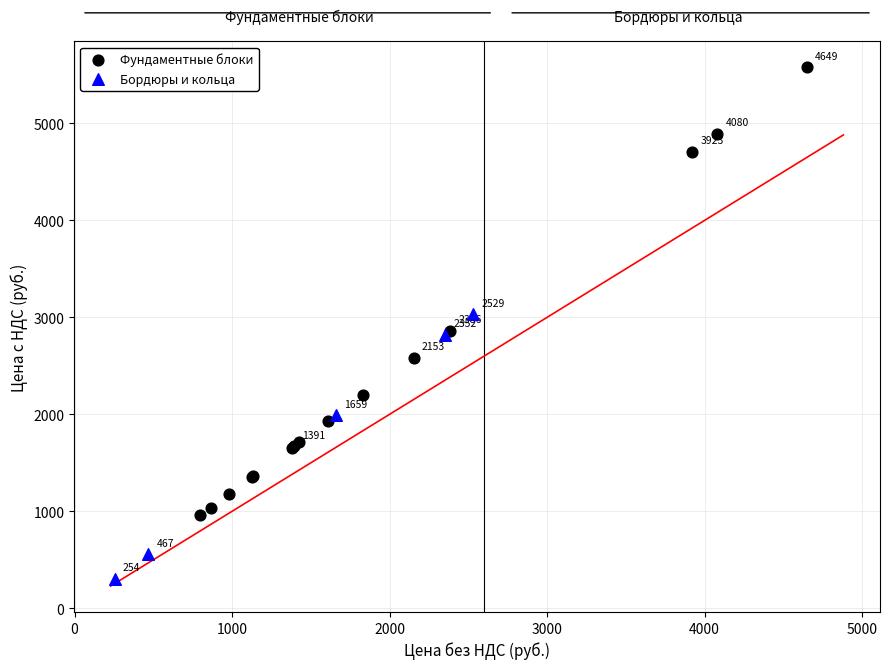

Which series contains the highest Y value?

Фундаментные блоки